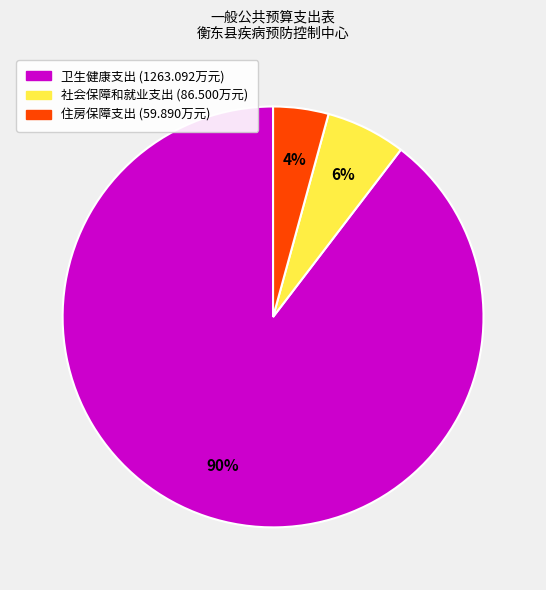

Which category has the smallest portion of the pie?

住房保障支出